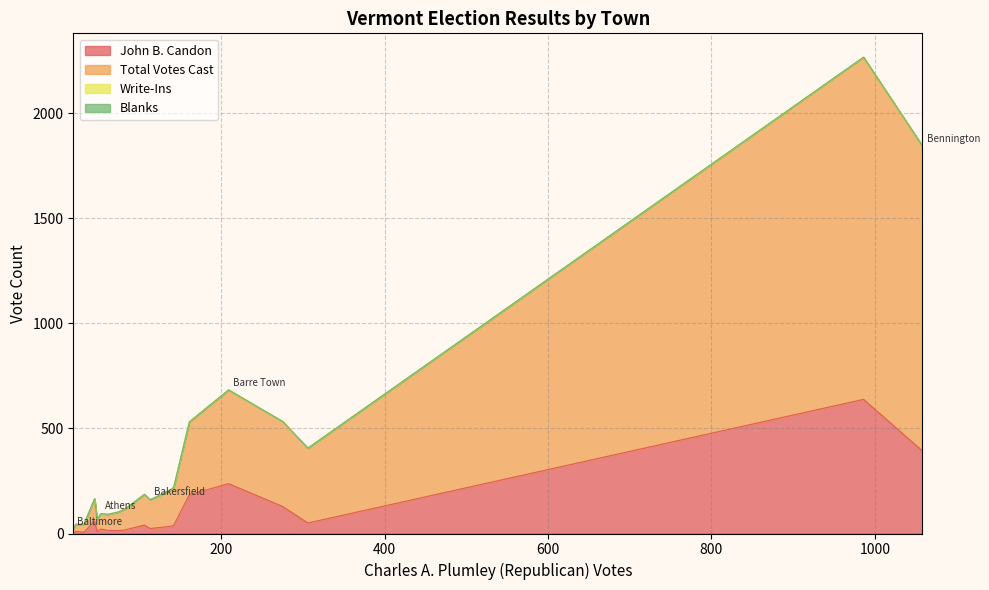

True or false: Total Votes Cast and Write-Ins intersect in this chart.

False